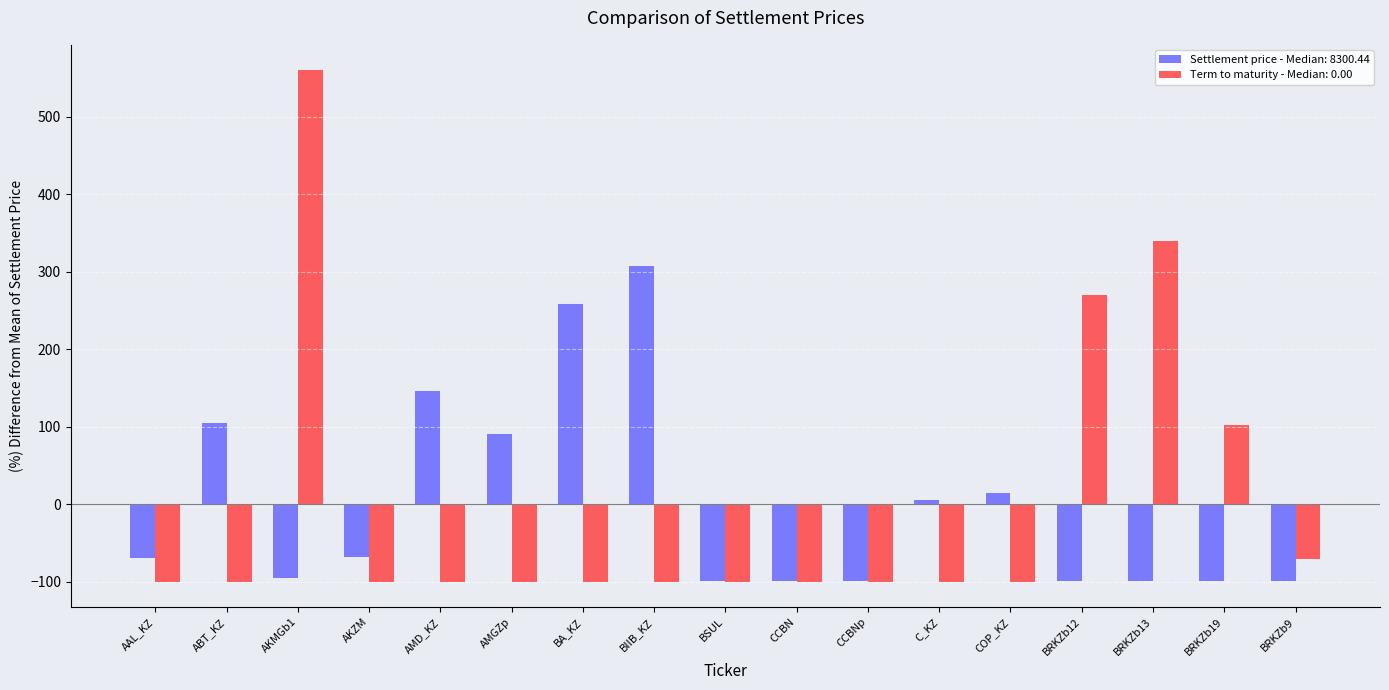

True or false: Term to maturity - Median: 0.00 has a value of -100.0 at BIIB_KZ.

True